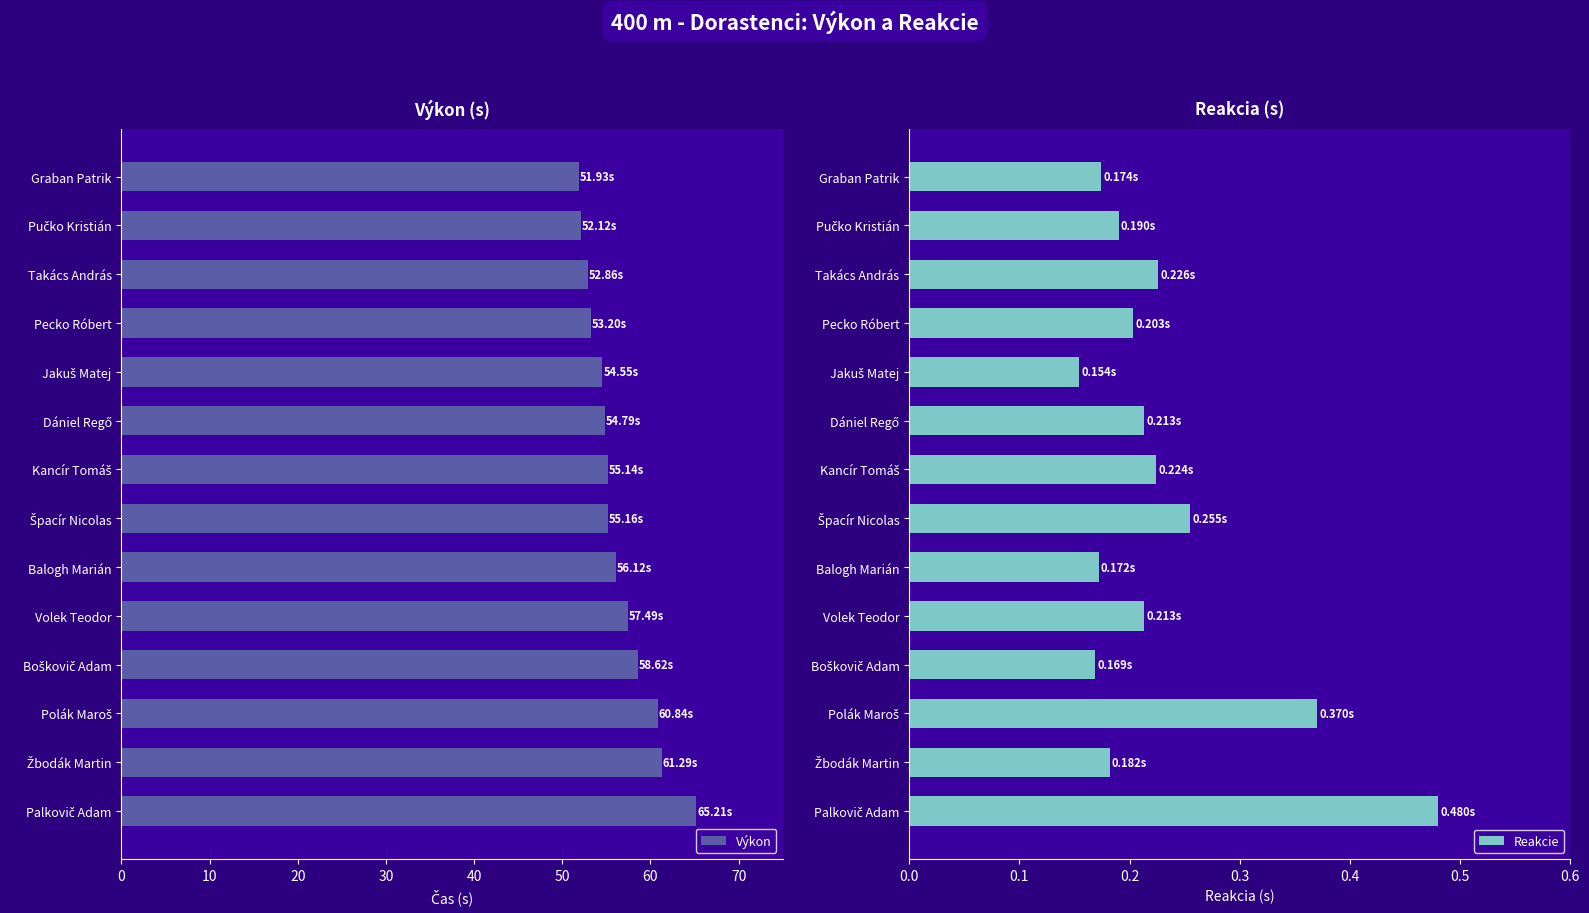

What is the minimum value shown in the chart?

0.2